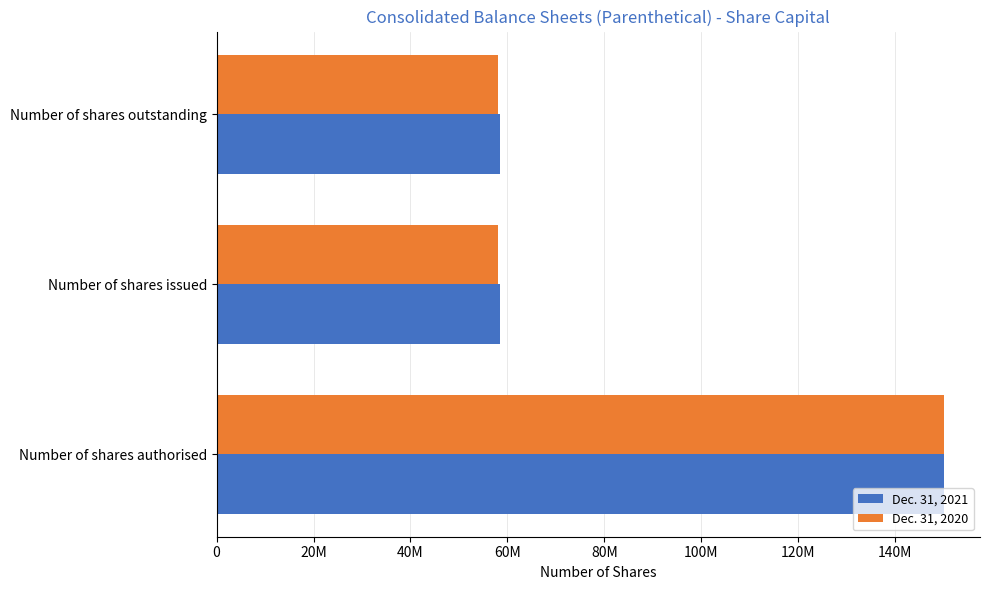

What is the greatest value displayed?

150000000